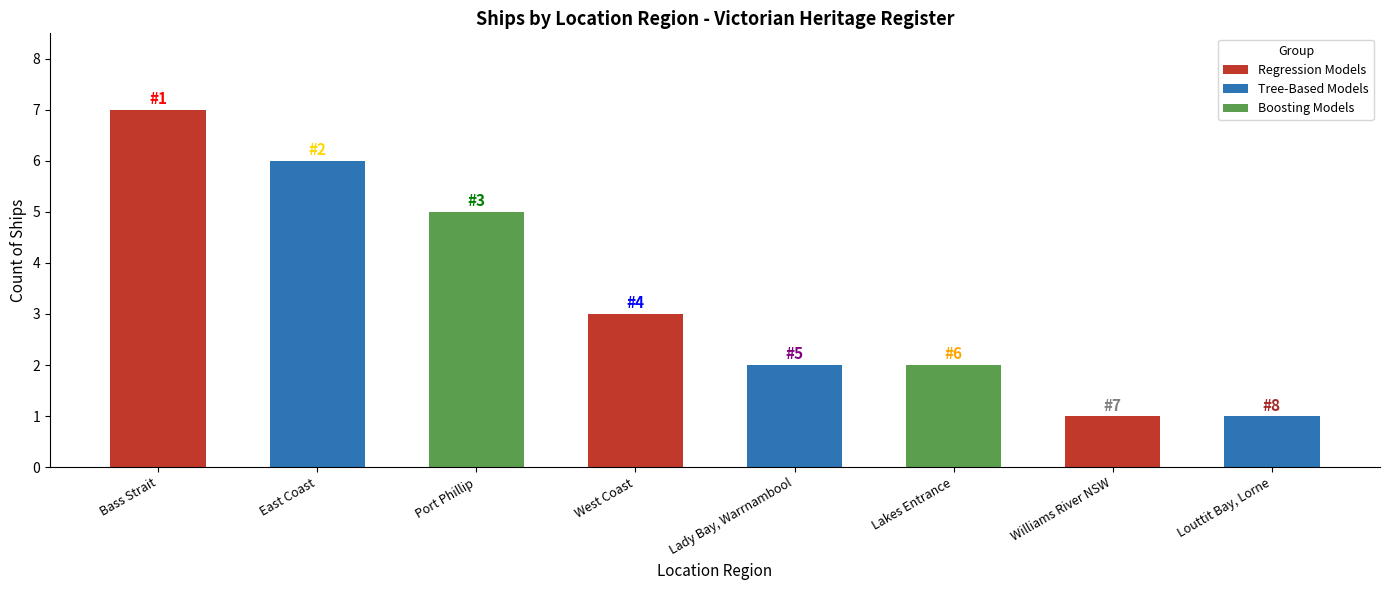

List the labels in order of value, largest first.

Bass Strait, East Coast, Port Phillip, West Coast, Lady Bay, Warrnambool, Lakes Entrance, Williams River NSW, Louttit Bay, Lorne